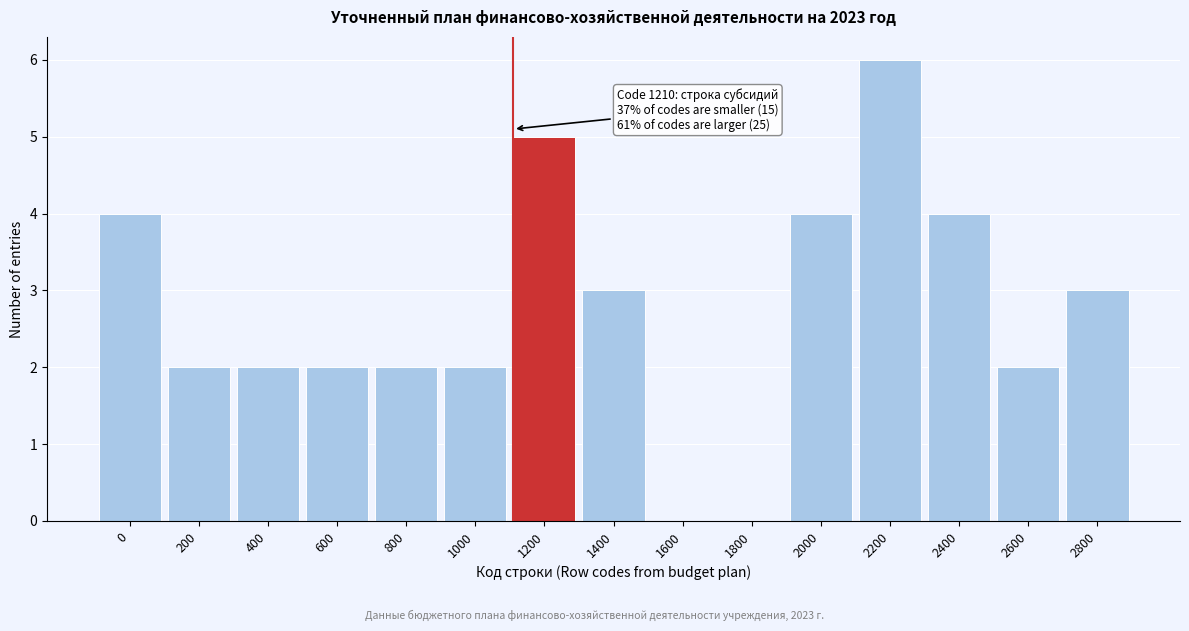

Reading left to right, list all the values displayed in this chart.

0=4	200=2	400=2	600=2	800=2	1000=2	1200=5	1400=3	1600=0	1800=0	2000=4	2200=6	2400=4	2600=2	2800=3